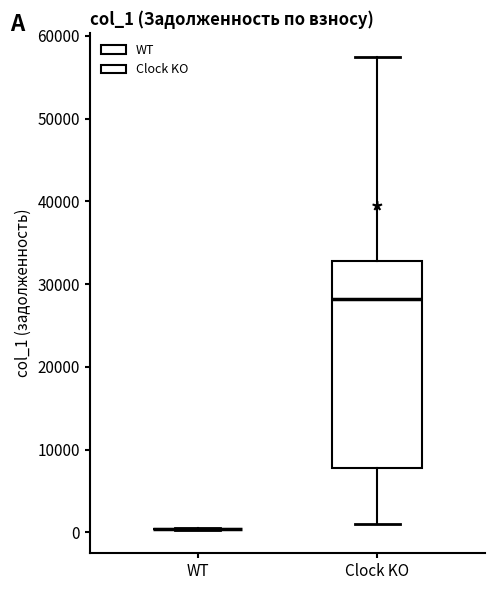

Where does the median line of the box for Clock KO sit on the y-axis? The values are not printed on the chart, so give them approximately, as read against the axis.

28000